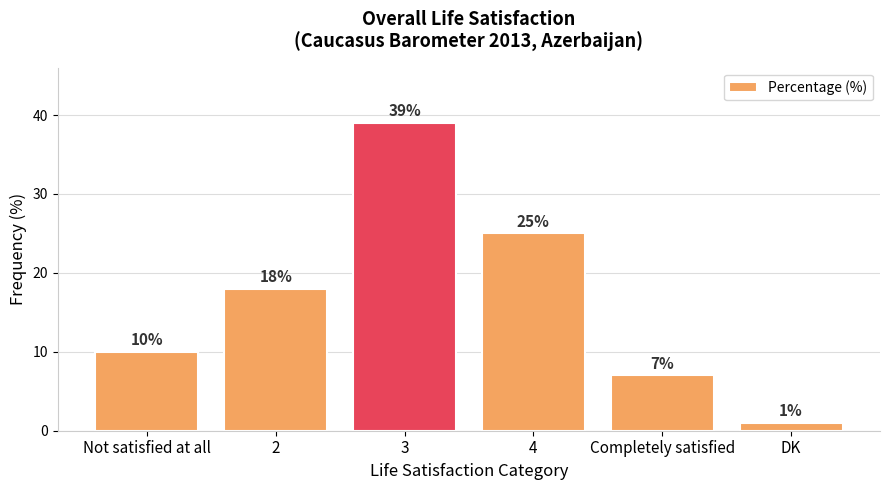

What is the average value?

17